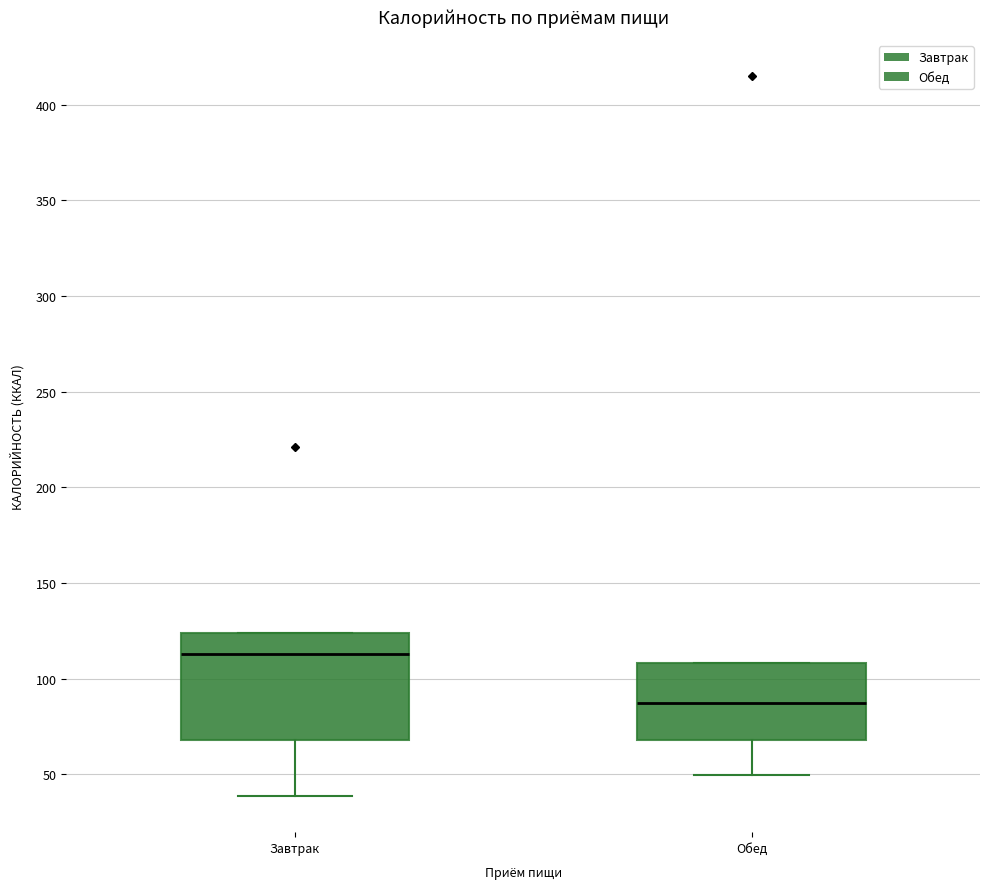

Reading left to right, read every box against the y-axis: the position of its median line, the range the box covers, and the ends of its whiskers. The values are not printed on the chart, so give them approximately, as read against the axis.

Завтрак: median 115, box 70 to 125, whiskers 40 to 125
Обед: median 85, box 70 to 110, whiskers 50 to 110